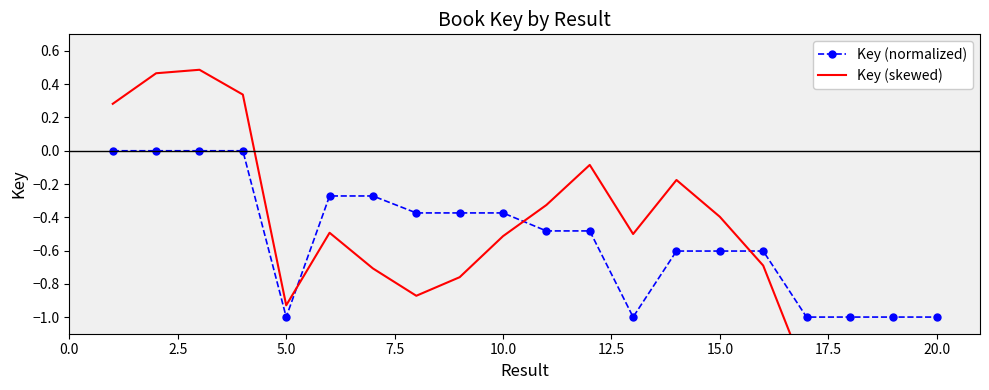

How many times do Key (skewed) and Key (normalized) cross each other?

3